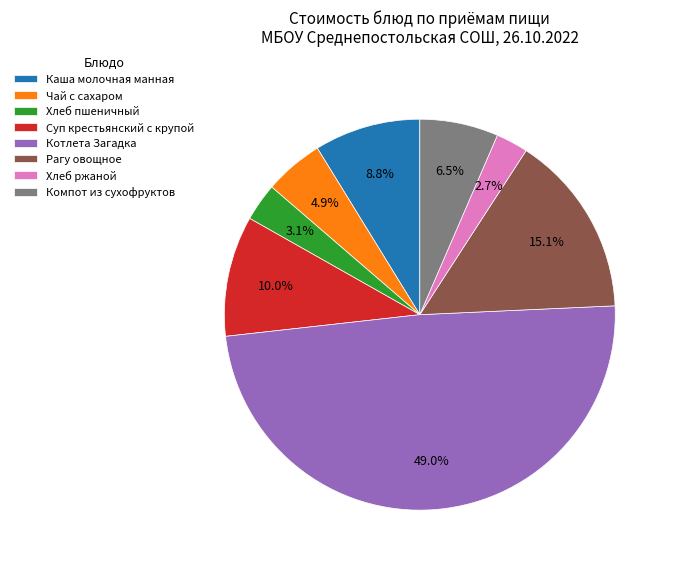

Does Рагу овощное represent more than half of the total?

No